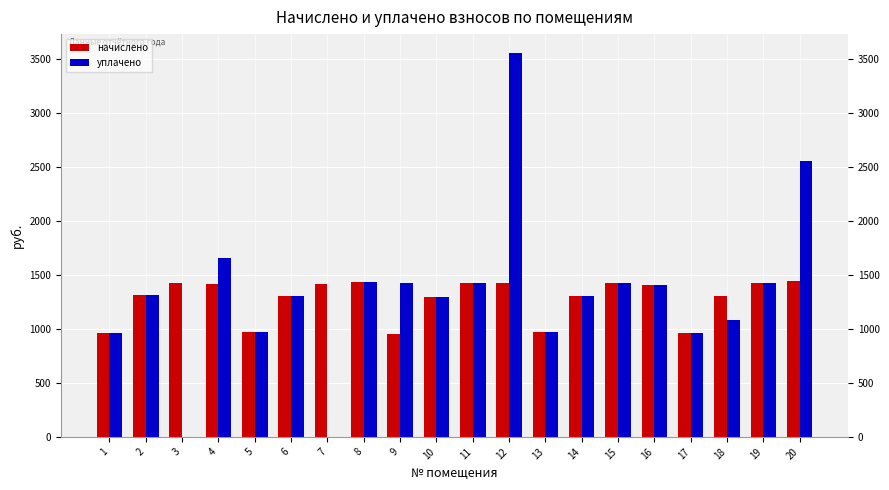

What is the maximum value shown in the chart?

3554.0